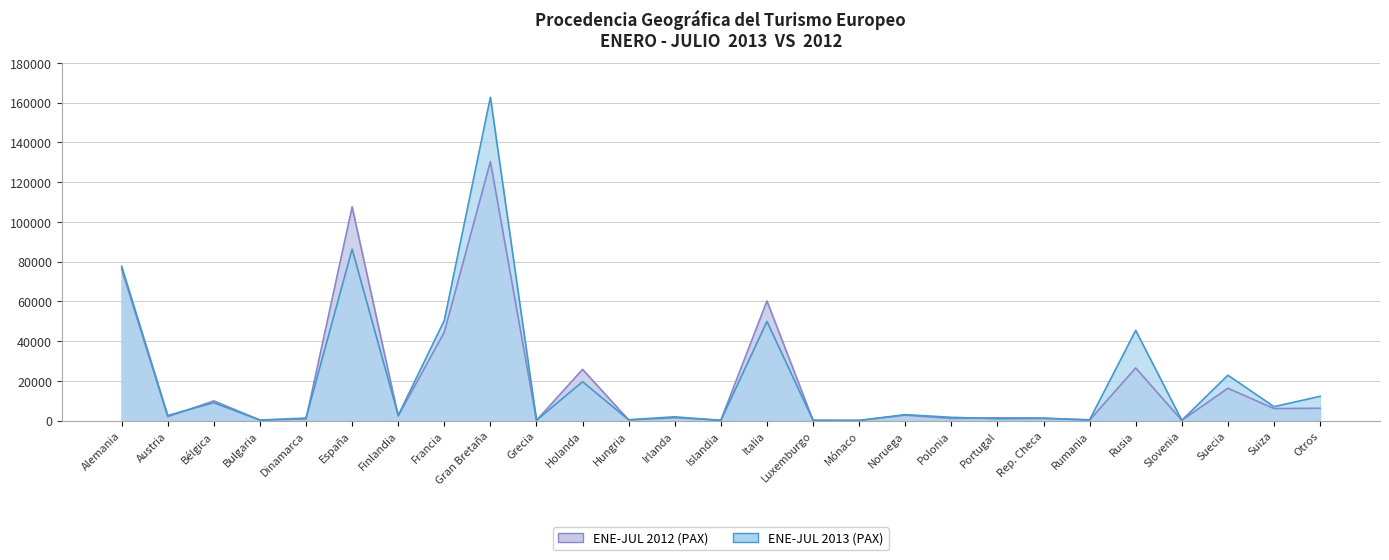

Does the chart have visible grid lines?

Yes